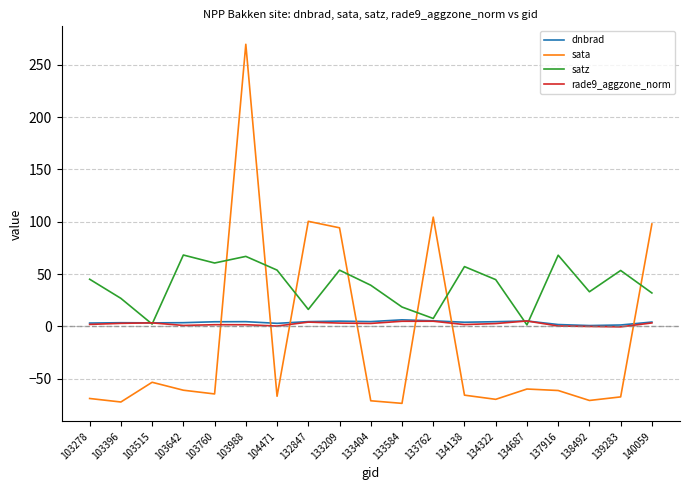

What is the greatest value displayed?

269.5